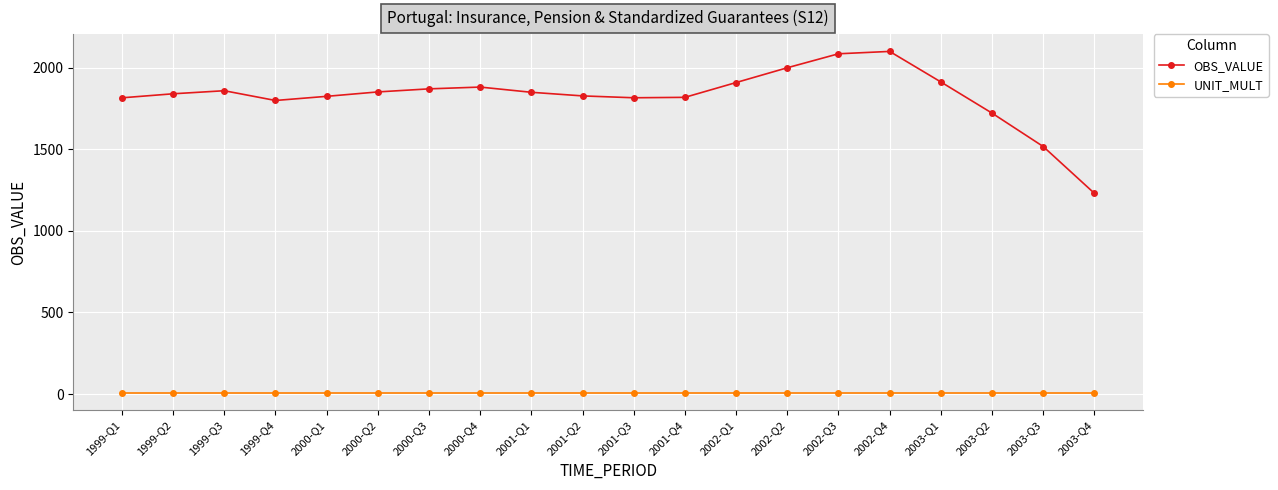

True or false: OBS_VALUE has more than 2 interior local peaks.

True